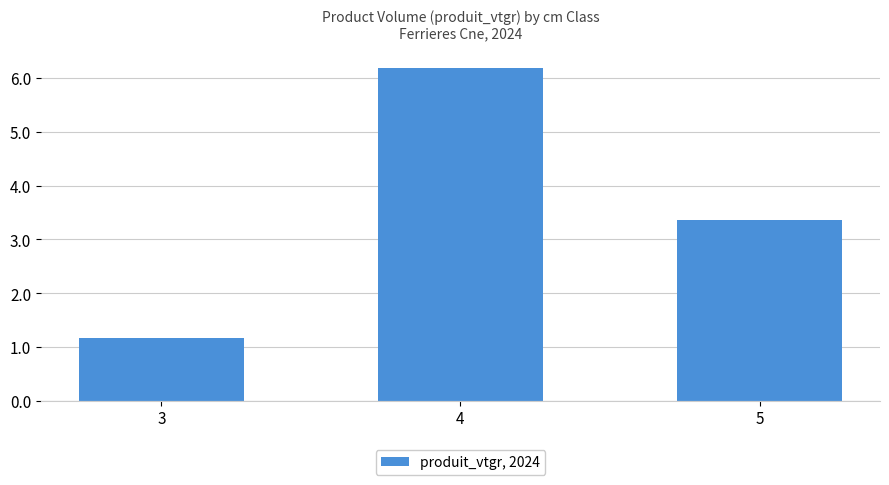

Between 5 and 3, which is larger?

5